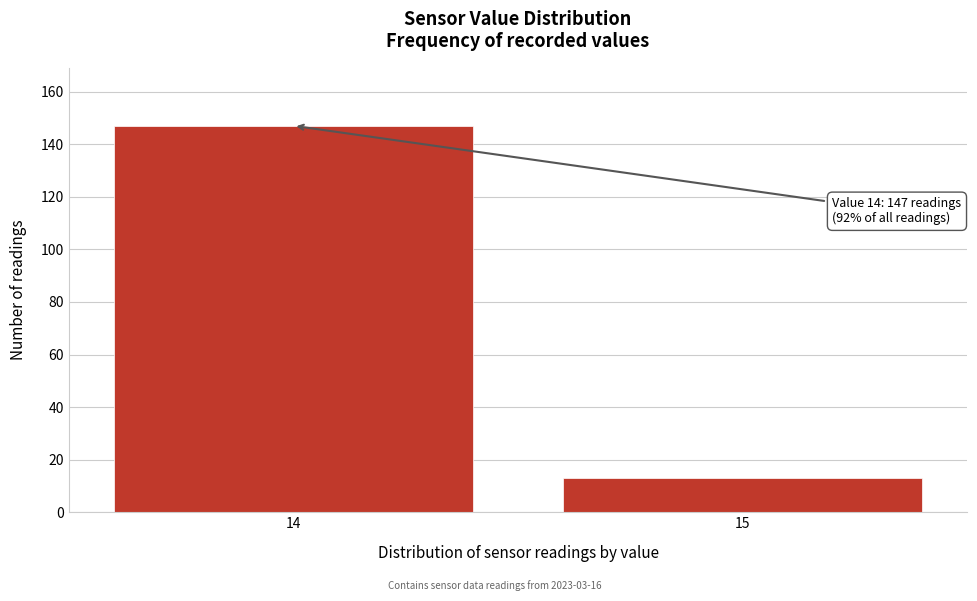

Reading right to left, list all the values displayed in this chart.

15=13	14=147